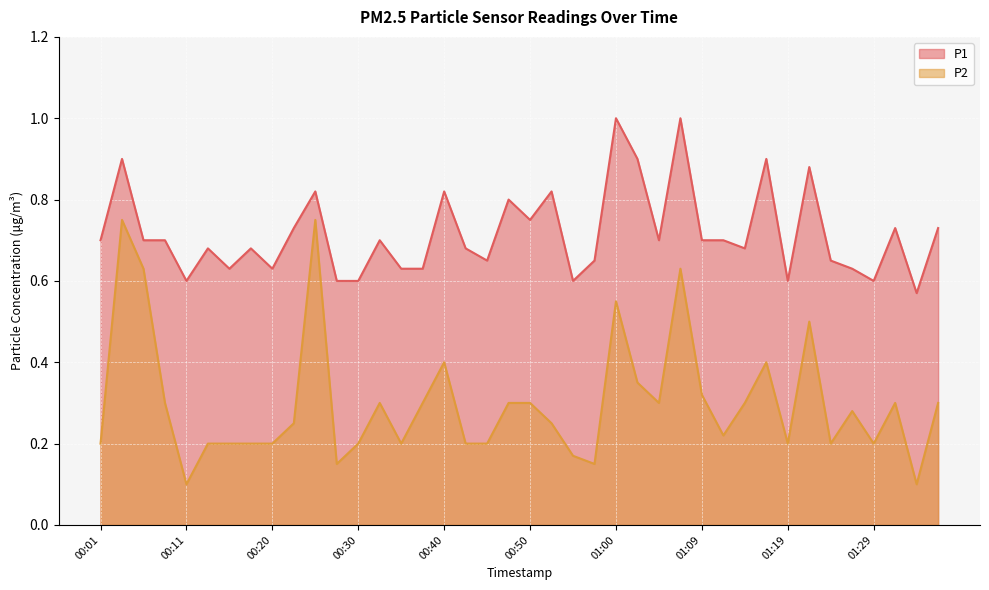

What is the lowest value of the P2 series?

0.1